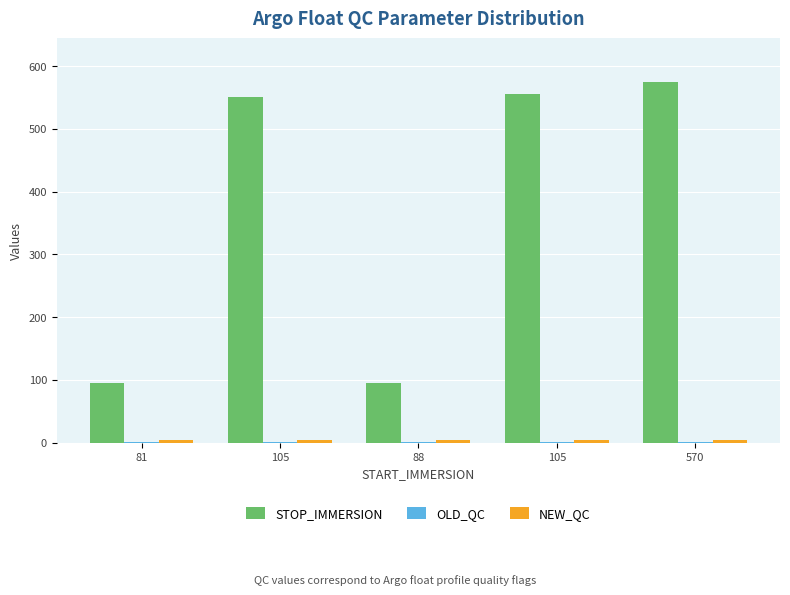

At which category is the sum across all series the highest?

570